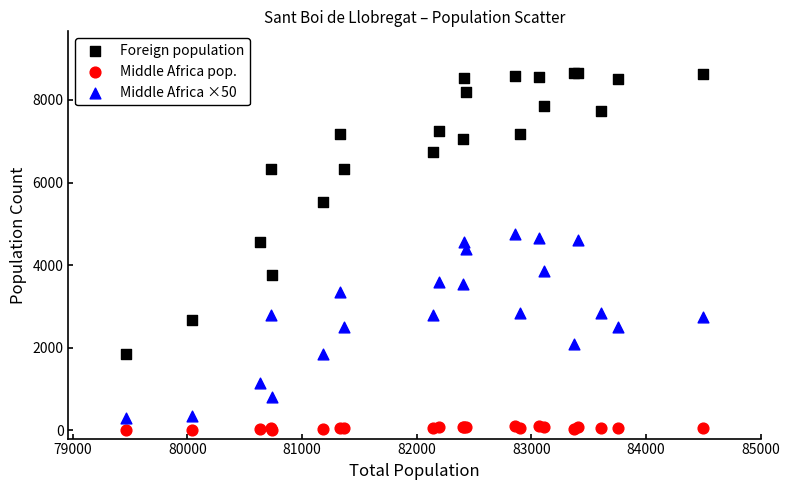

Which series reaches the minimum Y coordinate?

Middle Africa pop.